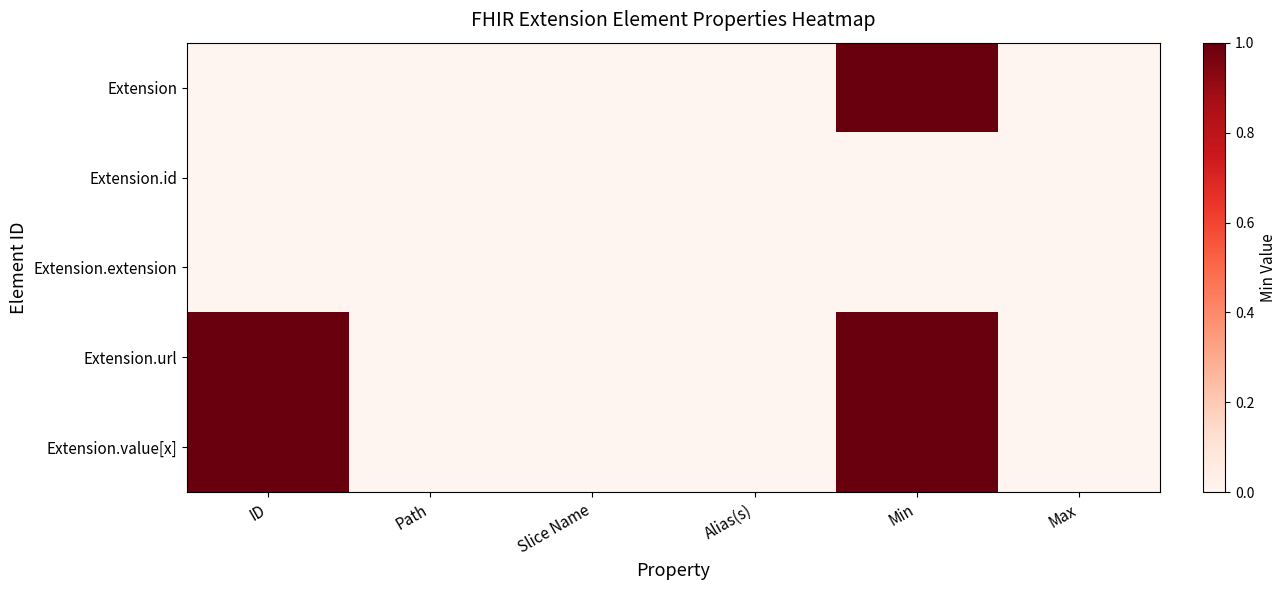

Which series has the largest total across all categories?

Extension.url